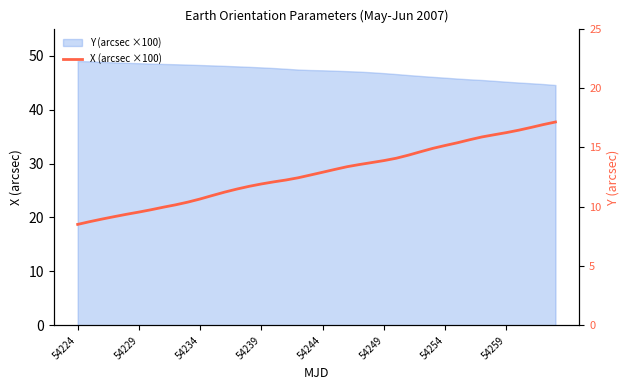

The value at 26 is 3.5. True or false?

False